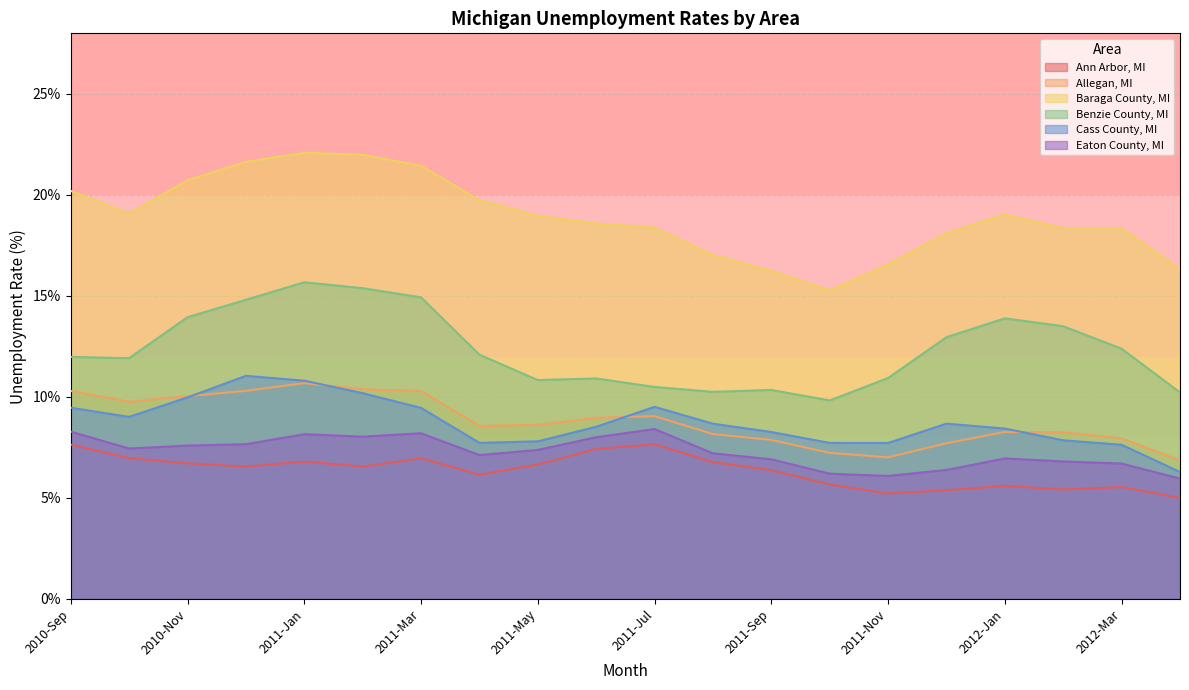

At which category is the sum across all series the highest?

2011-Jan